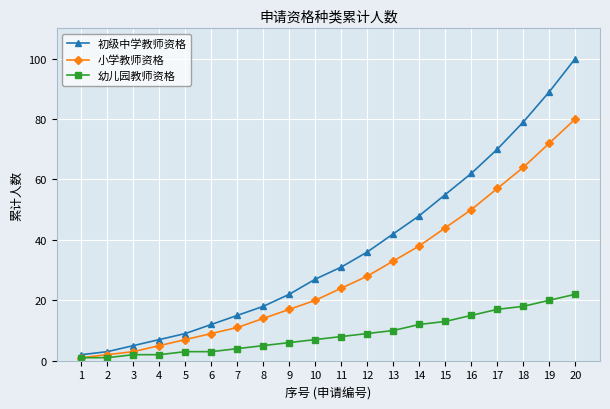

Which series has the widest spread of values?

初级中学教师资格